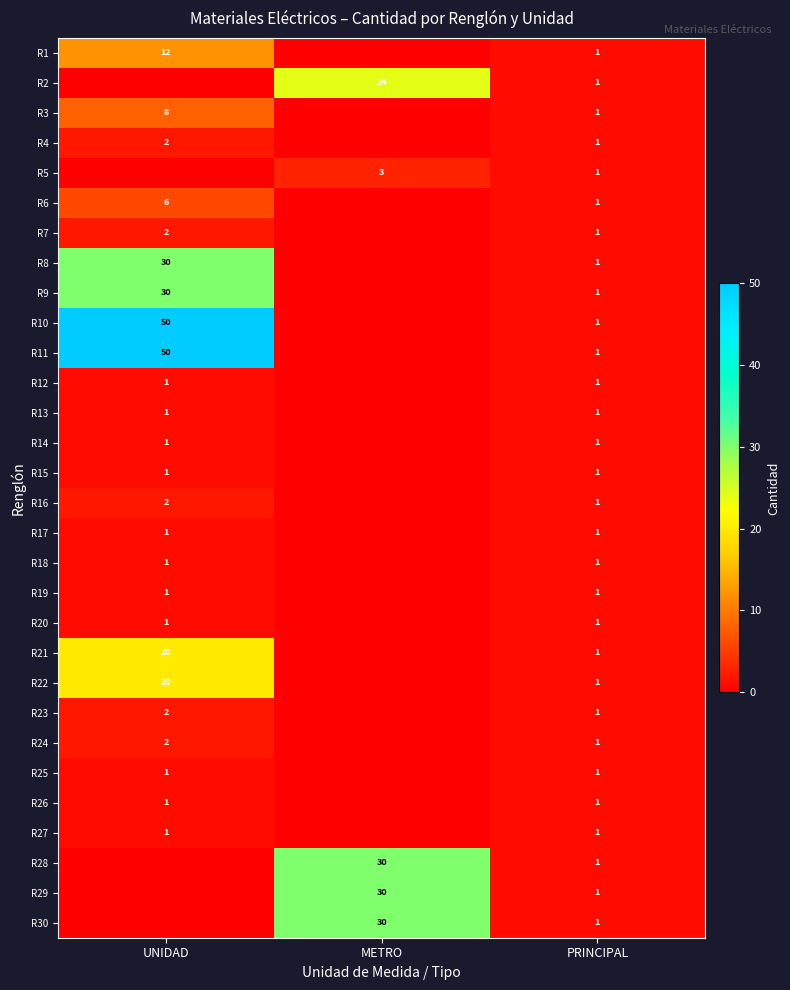

What is the sum of the R3 values at UNIDAD and PRINCIPAL?

9